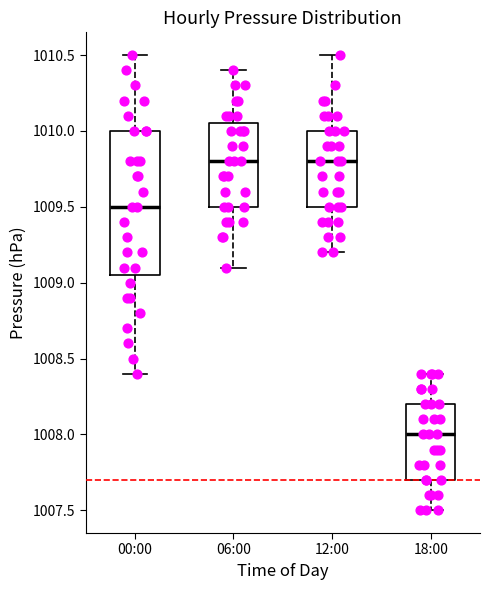

Reading left to right, transcribe this box plot: for each box, give where its median line is, the range the box spans, and where its two whiskers end, as read against the y-axis. The values are not printed on the chart, so give them approximately, as read against the axis.

00:00: median 1009.50, box 1009.05 to 1010.00, whiskers 1008.40 to 1010.50
06:00: median 1009.80, box 1009.50 to 1010.05, whiskers 1009.10 to 1010.40
12:00: median 1009.80, box 1009.50 to 1010.00, whiskers 1009.20 to 1010.50
18:00: median 1008.00, box 1007.70 to 1008.20, whiskers 1007.50 to 1008.40